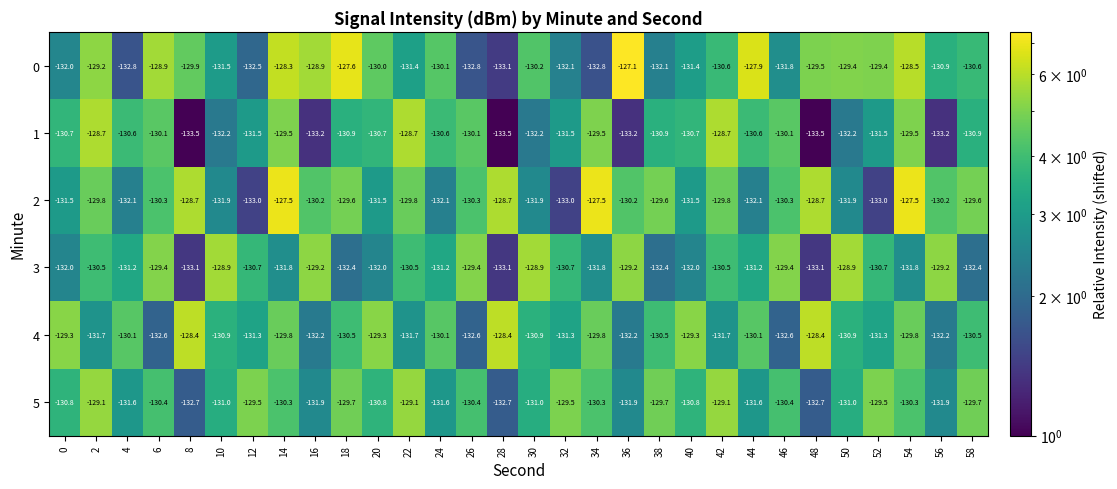

Read the 2 value at 16.

-130.2